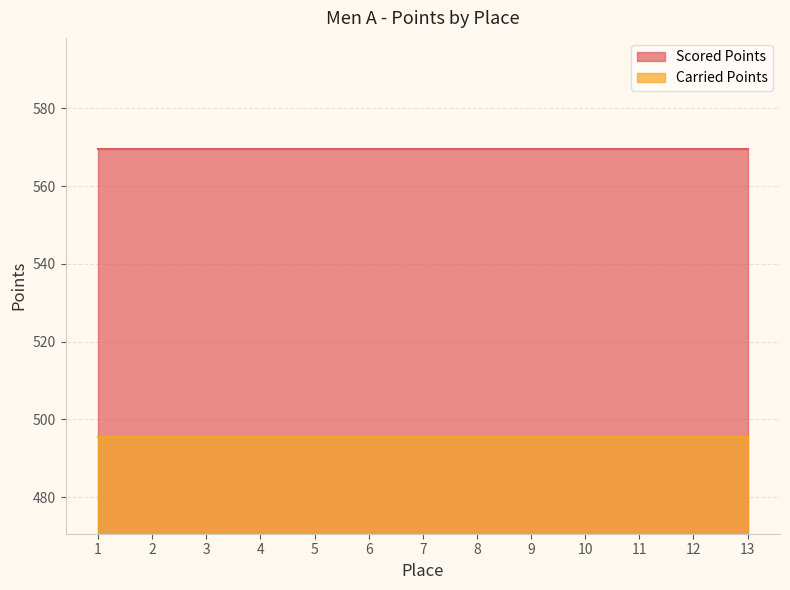

What is the highest value of the Scored Points series?

569.6